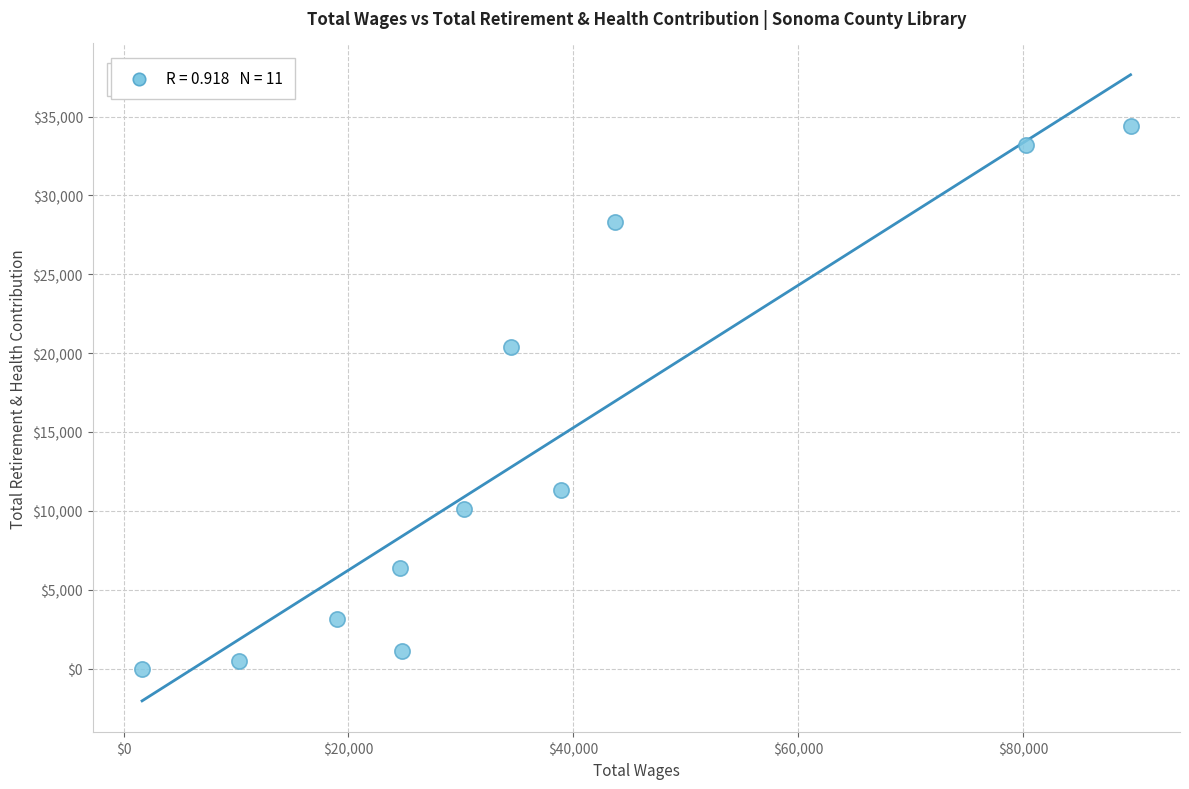

What is the range of X values (max minus min)?

87918